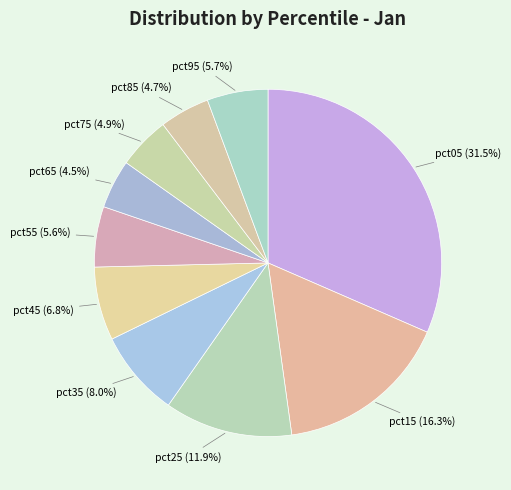

To the nearest percent, what portion does pct25 represent?

12%